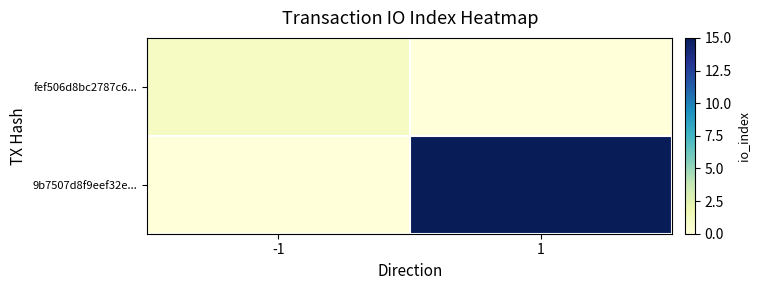

Between -1 and 1, which series saw the biggest shift?

9b7507d8f9eef32e...